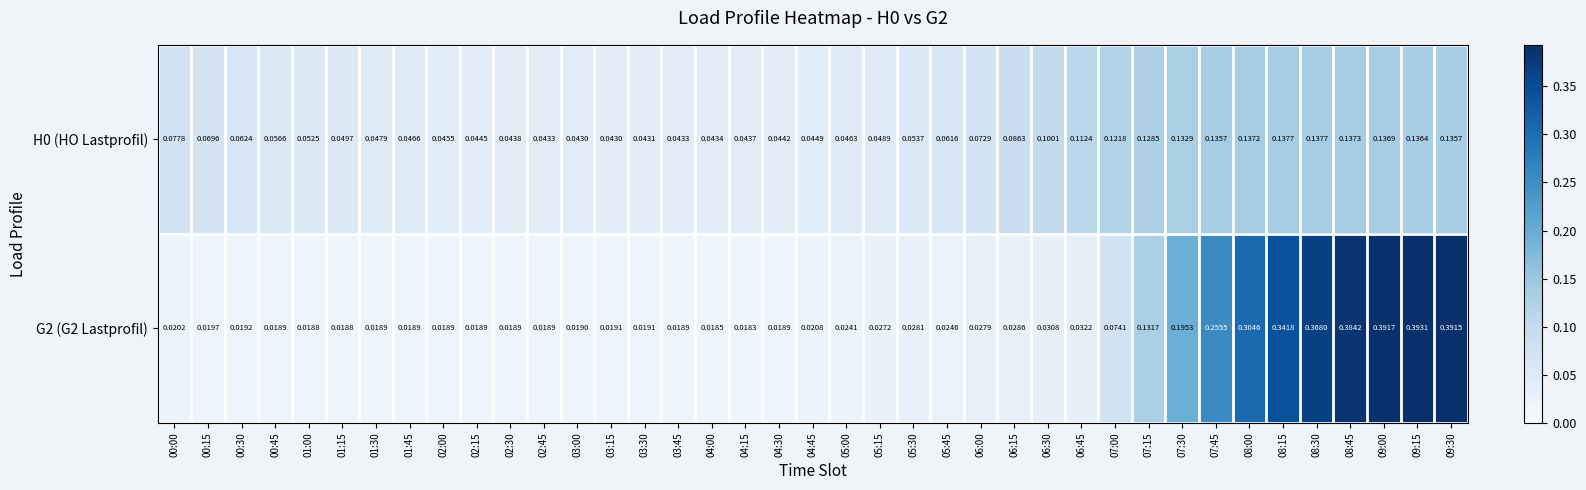

Is the value of G2 (G2 Lastprofil) at 04:00 greater than the value of H0 (HO Lastprofil) at 00:45?

No